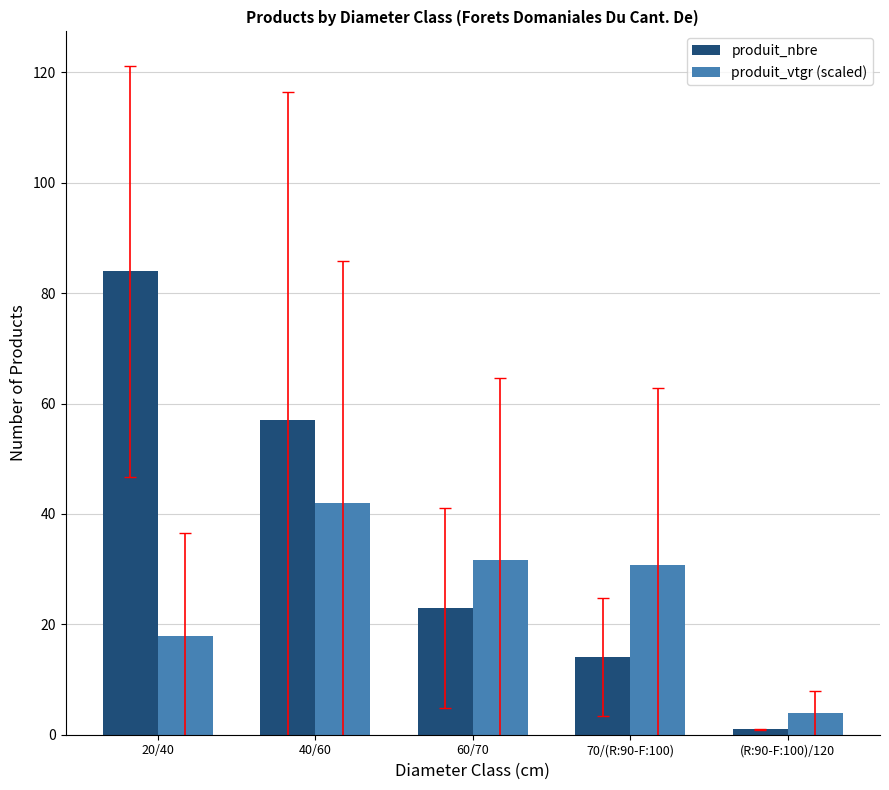

Reading right to left, list all the values displayed in this chart.

produit_nbre: 1.0	14.0	23.0	57.0	84.0
produit_vtgr (scaled): 3.9	30.8	31.7	42.0	17.9